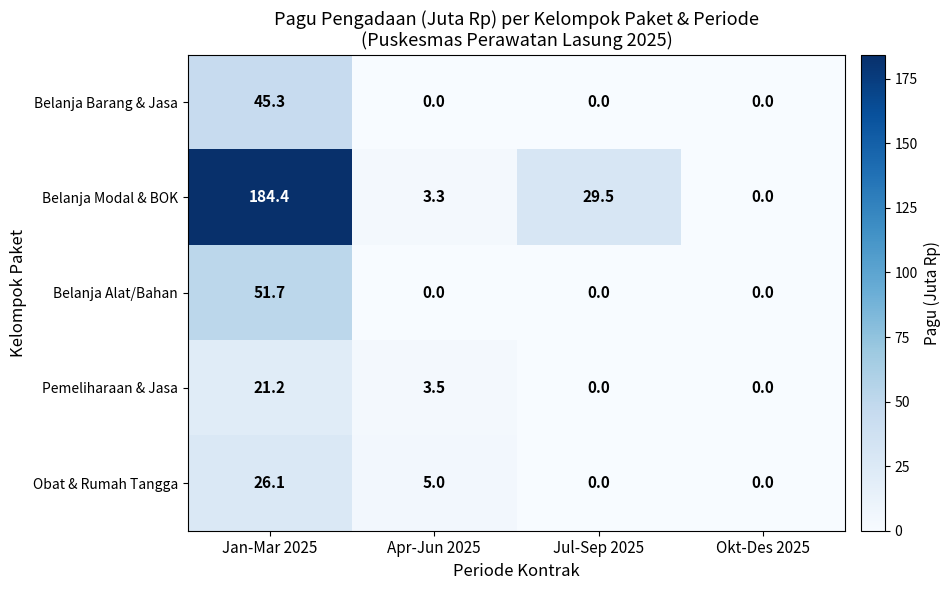

At how many categories does at least one series exceed 71?

1